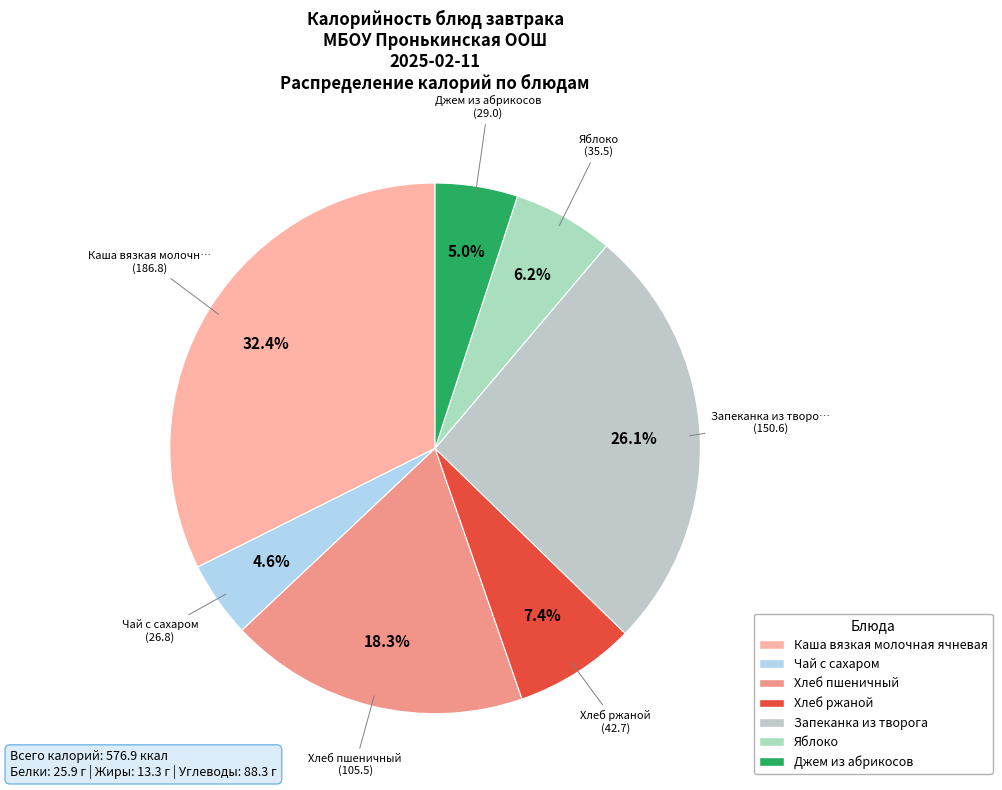

Combined, what portion of the pie is Чай с сахаром and Яблоко?

10.8%